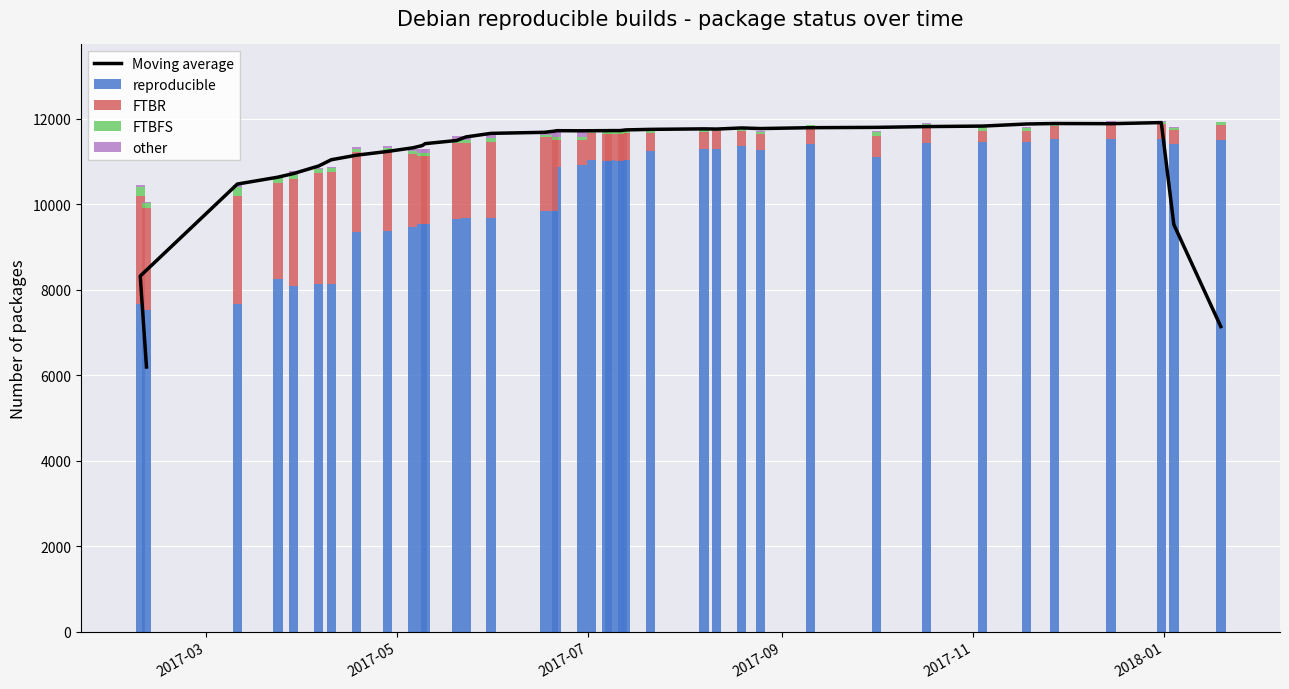

At which label is FTBFS closest to 131?

2017-03